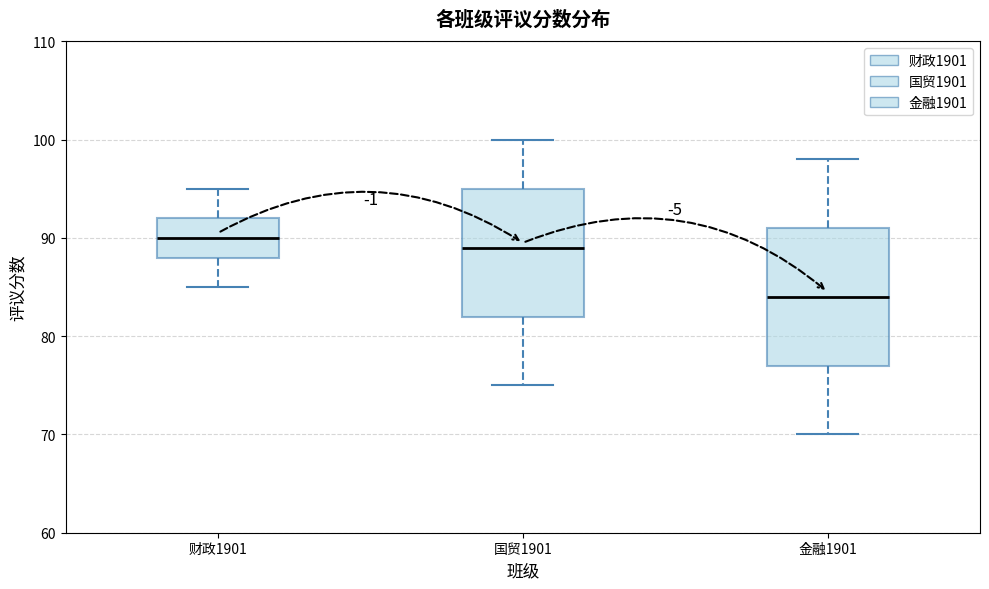

Where is the lower edge of the box for 财政1901 on the y-axis? The values are not printed on the chart, so give them approximately, as read against the axis.

88